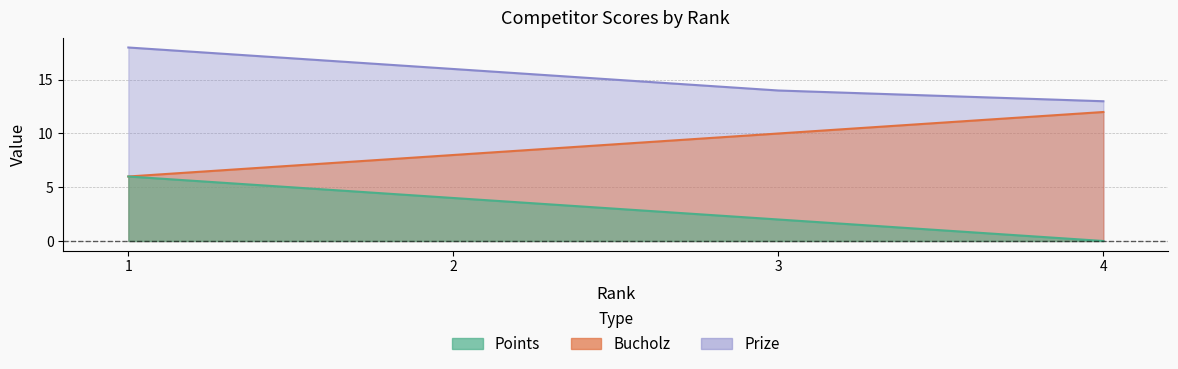

Which series has the largest total across all categories?

Prize